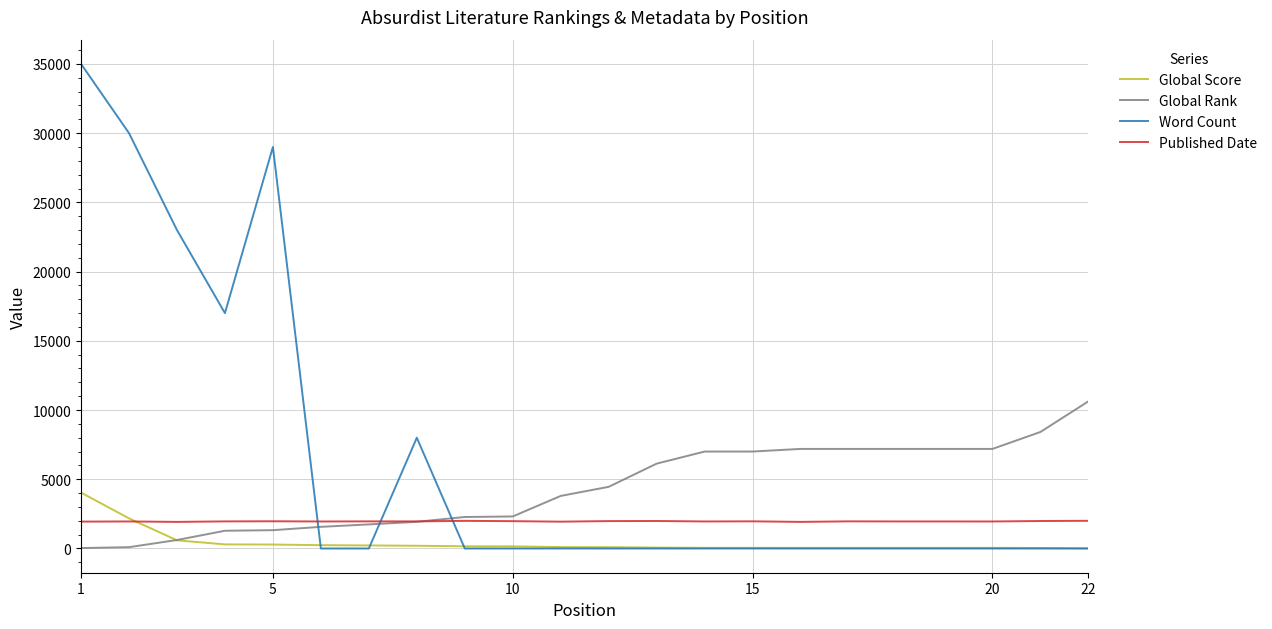

Which series has the widest spread of values?

Word Count